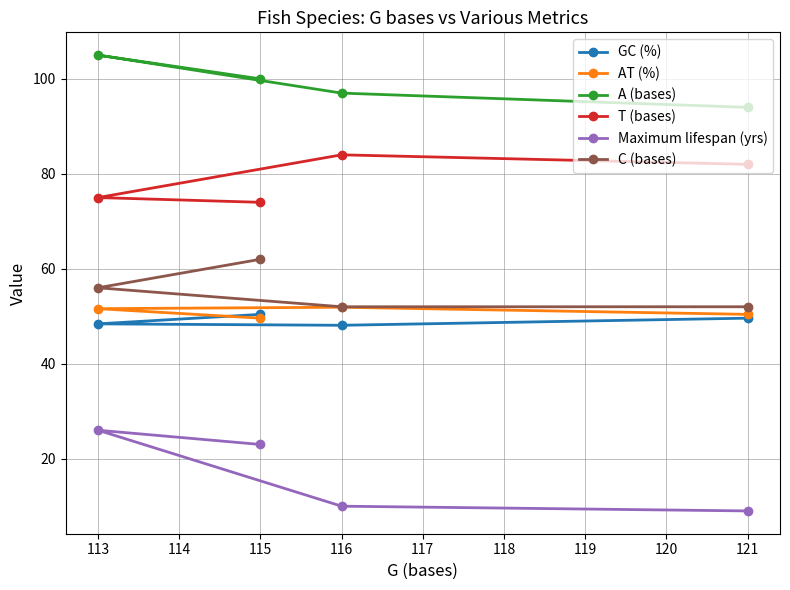

List the labels in order of T (bases) value, smallest first.

115, 113, 121, 116